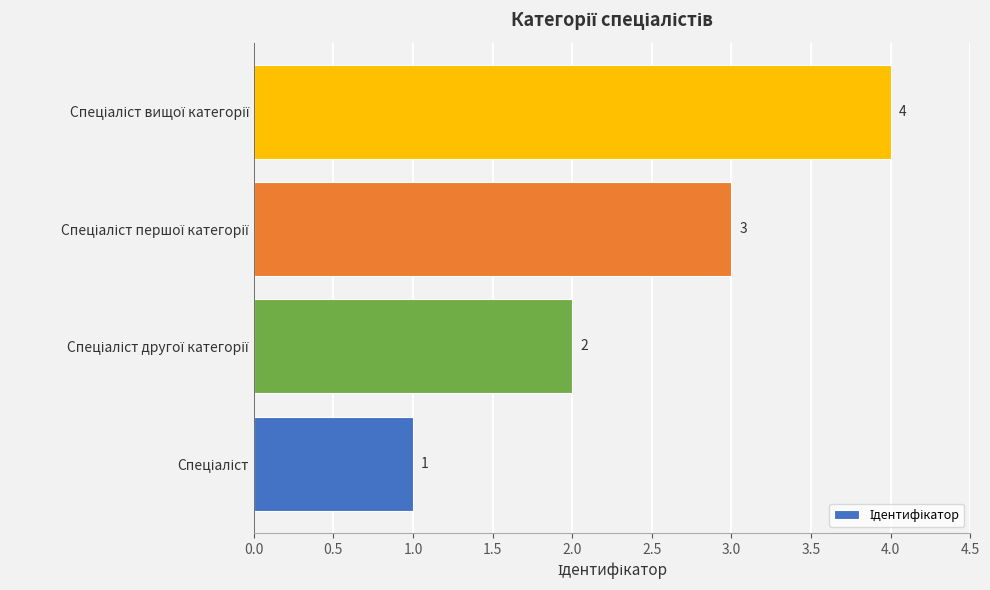

How many values are between 2 and 4?

3